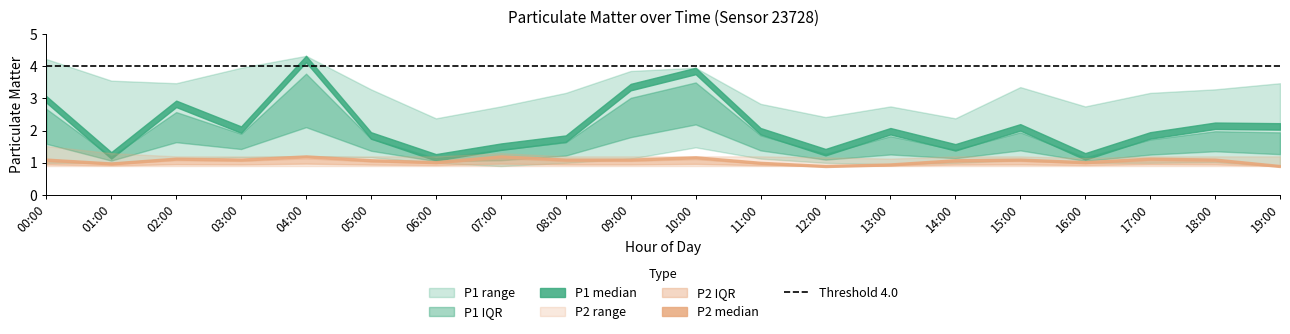

What is the label of the 13th point from the right?

07:00